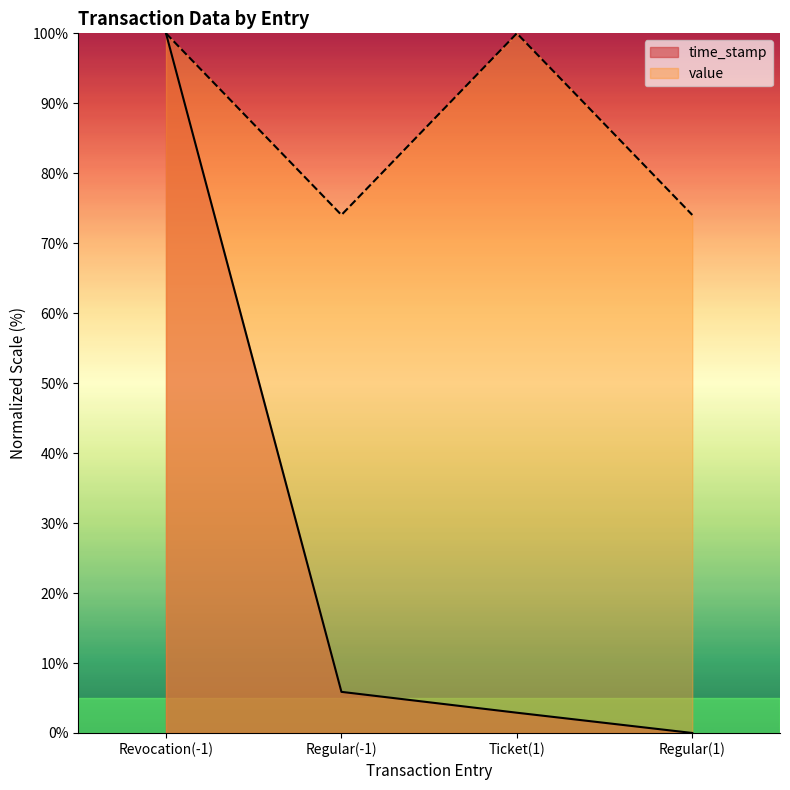

True or false: time_stamp and value cross at least once.

False